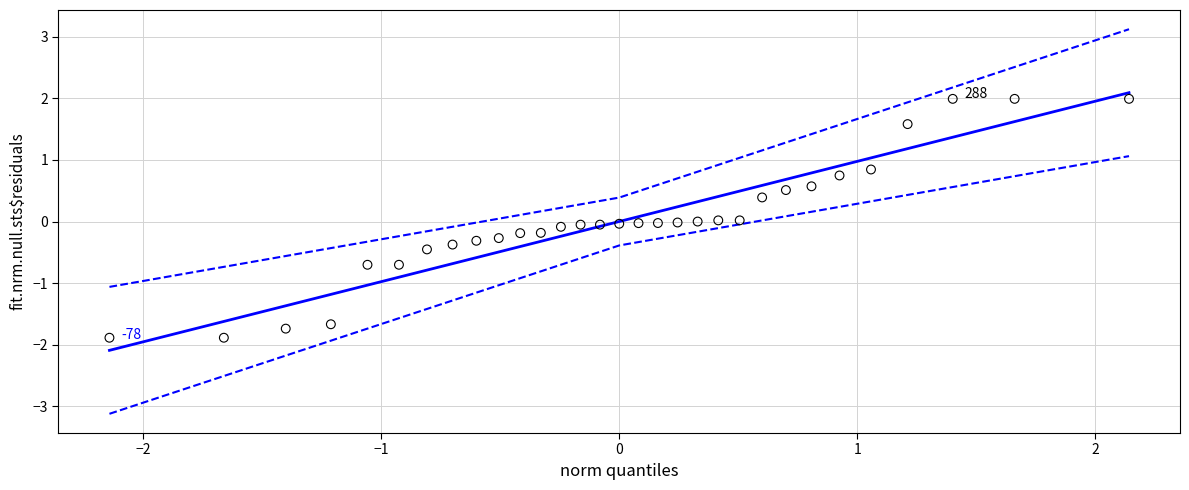

What is the range of X values (max minus min)?

4.3